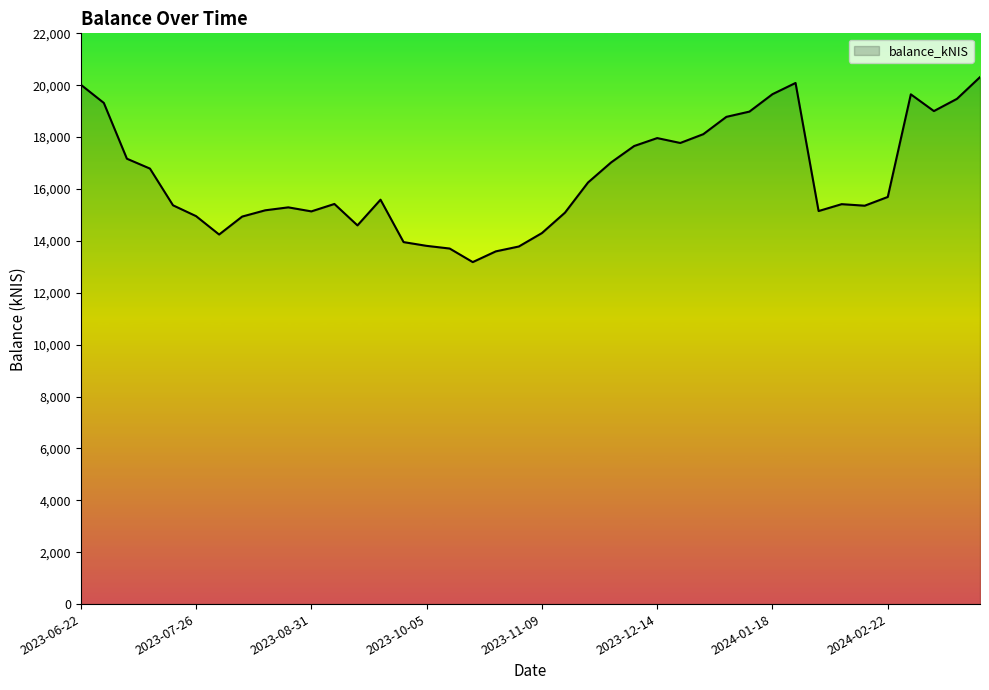

What is the difference between the maximum and minimum values?

7129.8